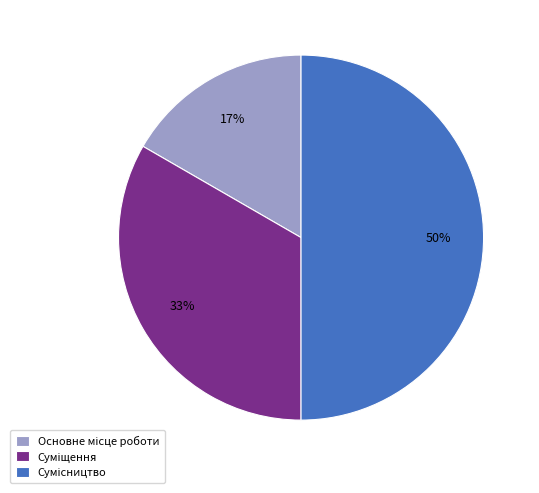

To the nearest percent, what is the average slice percentage?

33%